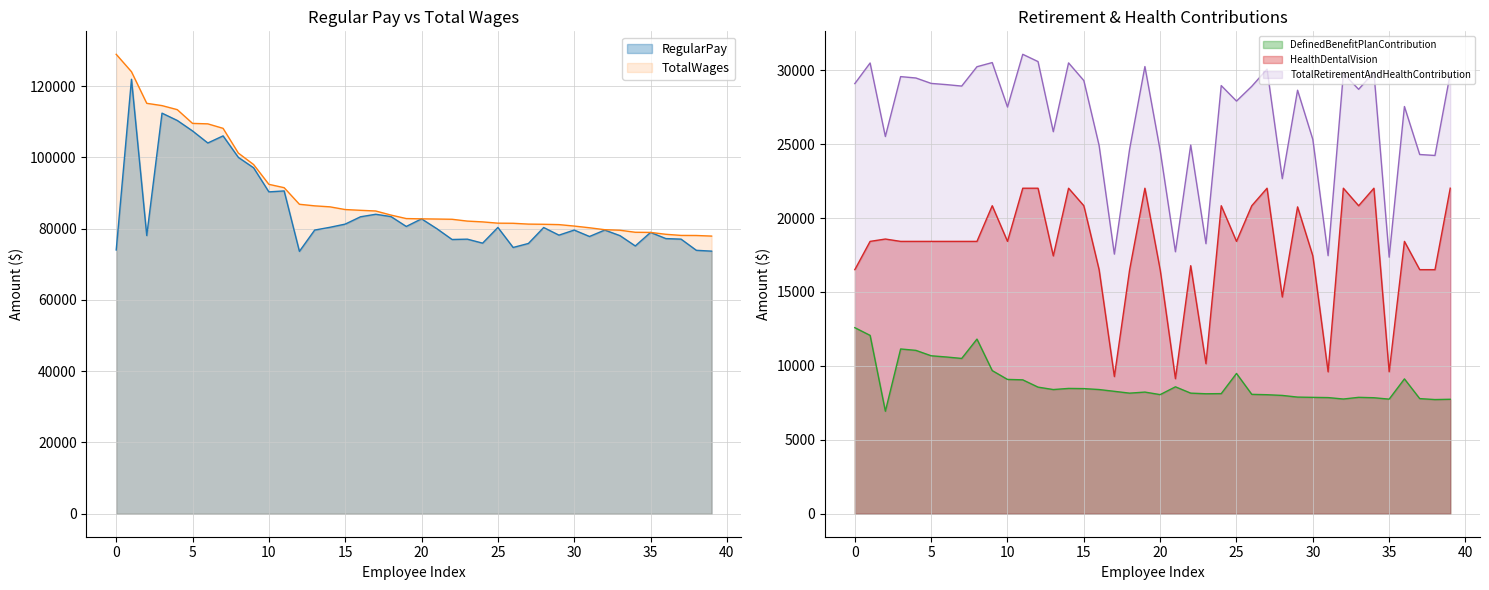

At how many categories does at least one series exceed 78953?

35